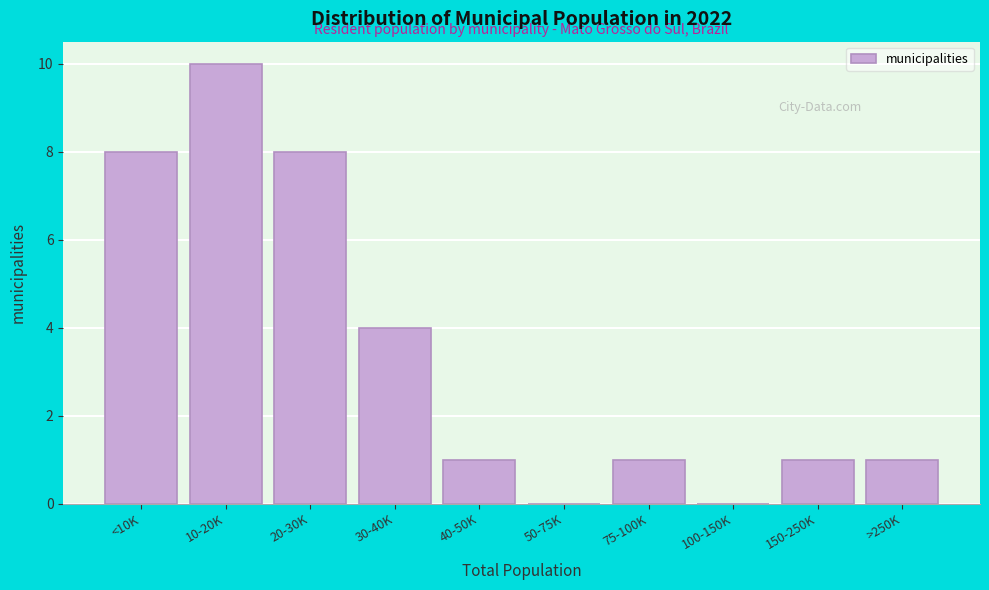

Reading left to right, transcribe all the data shown in this chart.

<10K=8	10-20K=10	20-30K=8	30-40K=4	40-50K=1	50-75K=0	75-100K=1	100-150K=0	150-250K=1	>250K=1